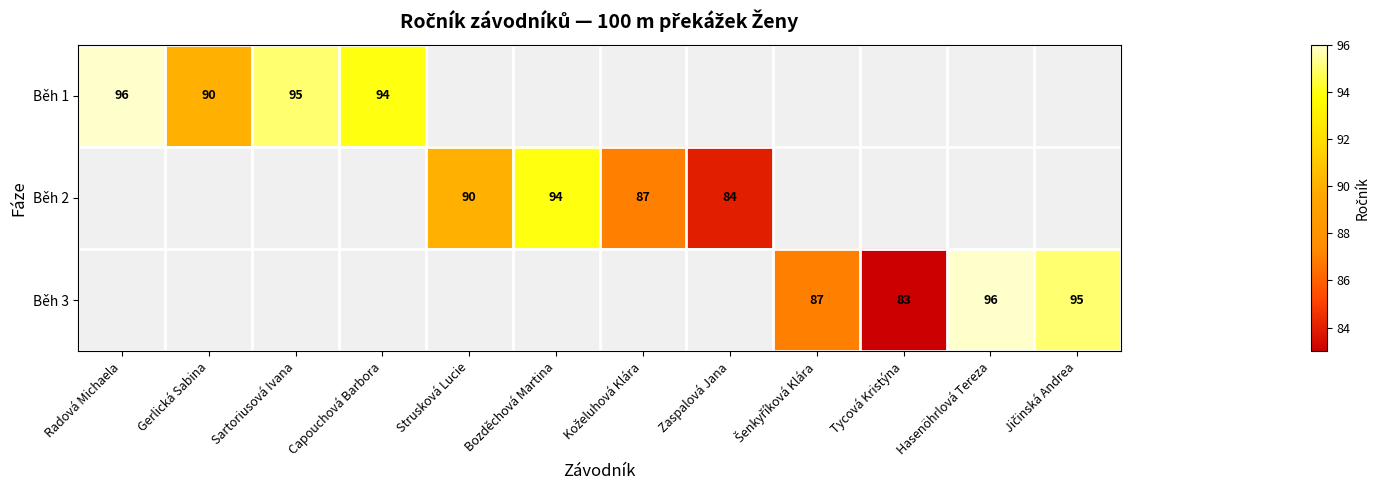

True or false: Běh 2 has a value of 45 at Strusková Lucie.

False